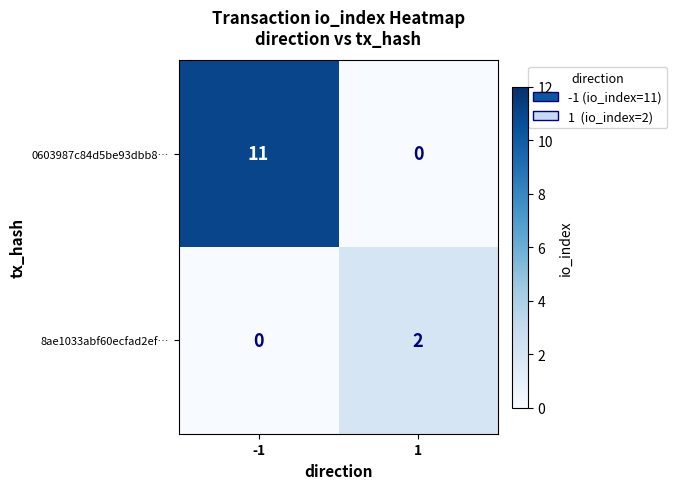

Reading left to right, transcribe all the data shown in this chart.

0603987c84d5be93dbb8…: 11	0
8ae1033abf60ecfad2ef…: 0	2